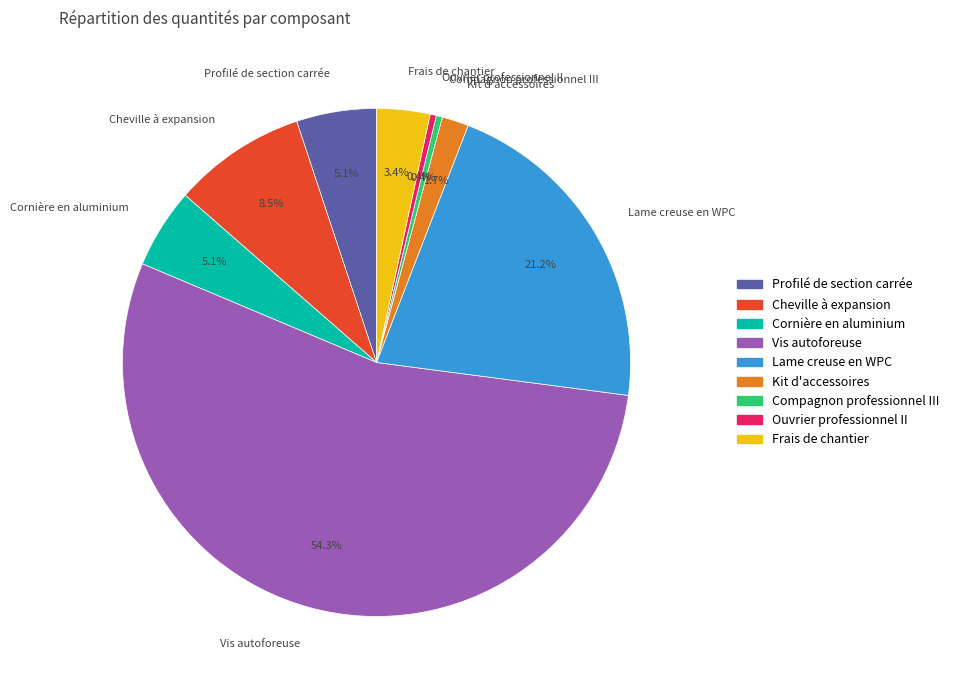

Which category has the biggest portion of the pie?

Vis autoforeuse